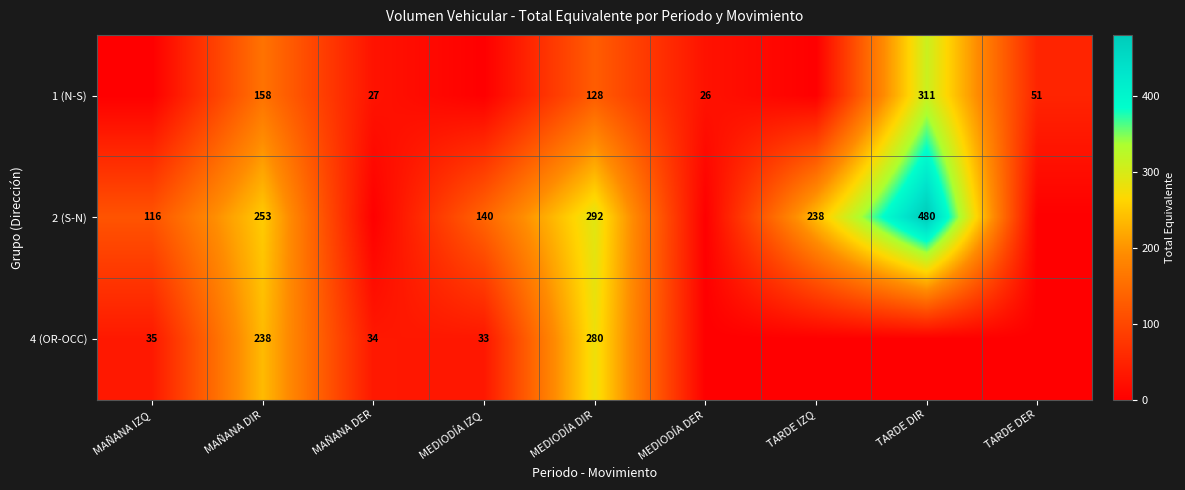

How many data points does each series have?

9